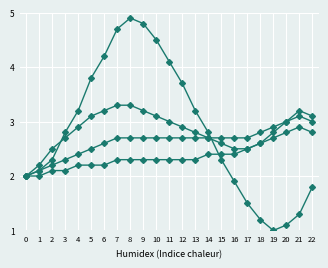

Reading left to right, transcribe all the data shown in this chart.

Series A: 2.0	2.1	2.3	2.8	3.2	3.8	4.2	4.7	4.9	4.8	4.5	4.1	3.7	3.2	2.8	2.3	1.9	1.5	1.2	1.0	1.1	1.3	1.8
Series B: 2.0	2.2	2.5	2.7	2.9	3.1	3.2	3.3	3.3	3.2	3.1	3.0	2.9	2.8	2.7	2.6	2.5	2.5	2.6	2.8	3.0	3.2	3.1
Series C: 2.0	2.1	2.2	2.3	2.4	2.5	2.6	2.7	2.7	2.7	2.7	2.7	2.7	2.7	2.7	2.7	2.7	2.7	2.8	2.9	3.0	3.1	3.0
Series D: 2.0	2.0	2.1	2.1	2.2	2.2	2.2	2.3	2.3	2.3	2.3	2.3	2.3	2.3	2.4	2.4	2.4	2.5	2.6	2.7	2.8	2.9	2.8